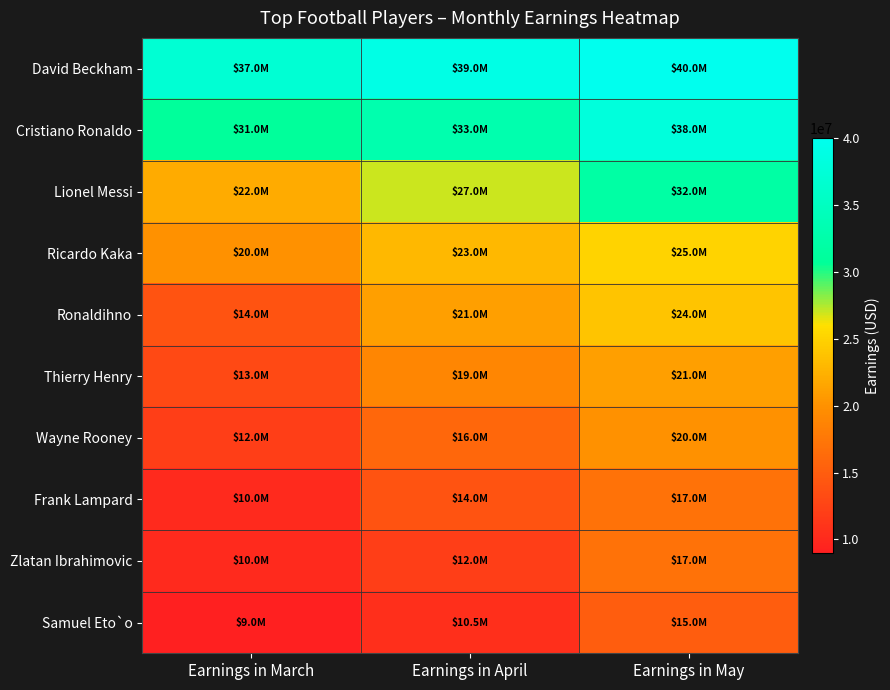

At Earnings in March, list the series in order from largest to smallest.

David Beckham, Cristiano Ronaldo, Lionel Messi, Ricardo Kaka, Ronaldihno, Thierry Henry, Wayne Rooney, Frank Lampard, Zlatan Ibrahimovic, Samuel Eto`o